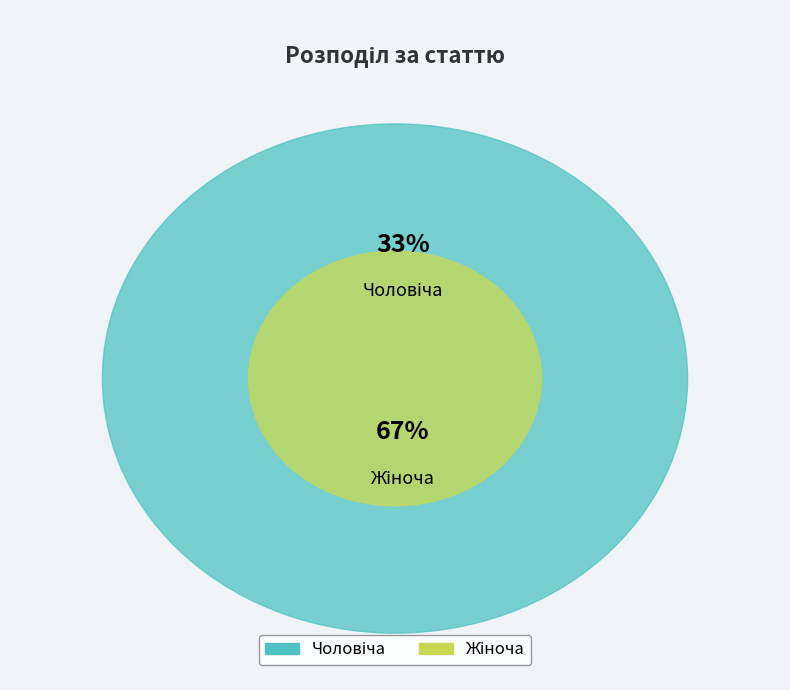

Approximately how many times larger is the value at Чоловіча compared to Жіноча?

0.5